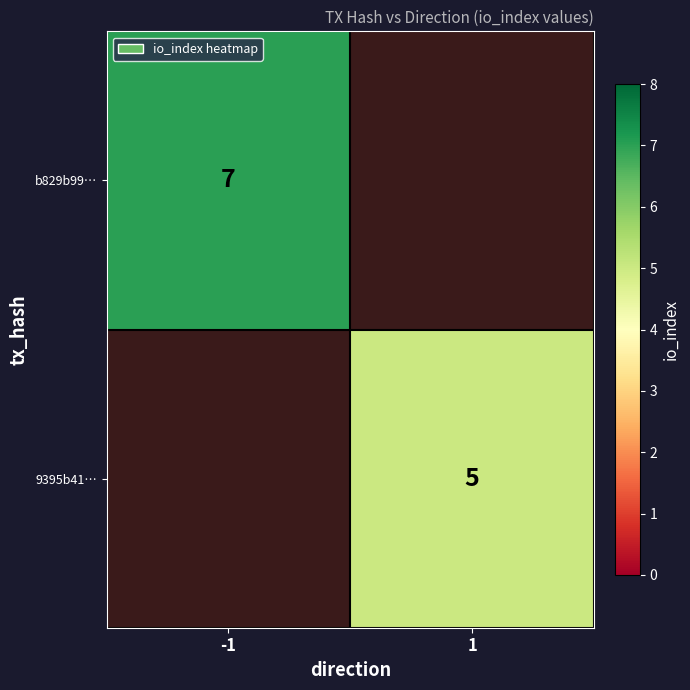

Is it true that 9395b41… equals 2 at 1?

False